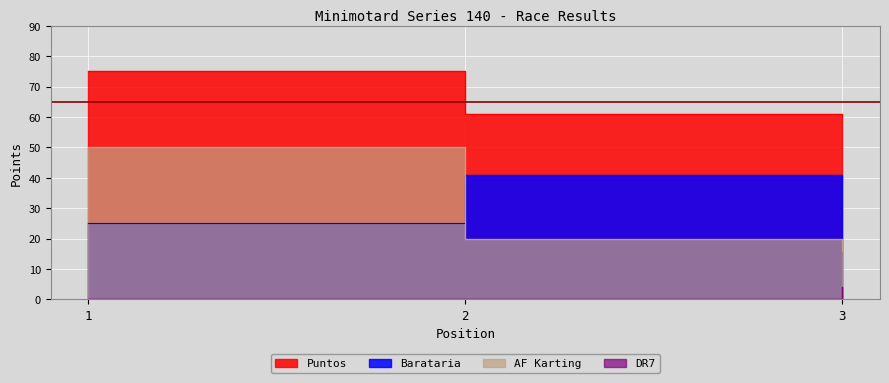

Which series has the widest spread of values?

AF Karting